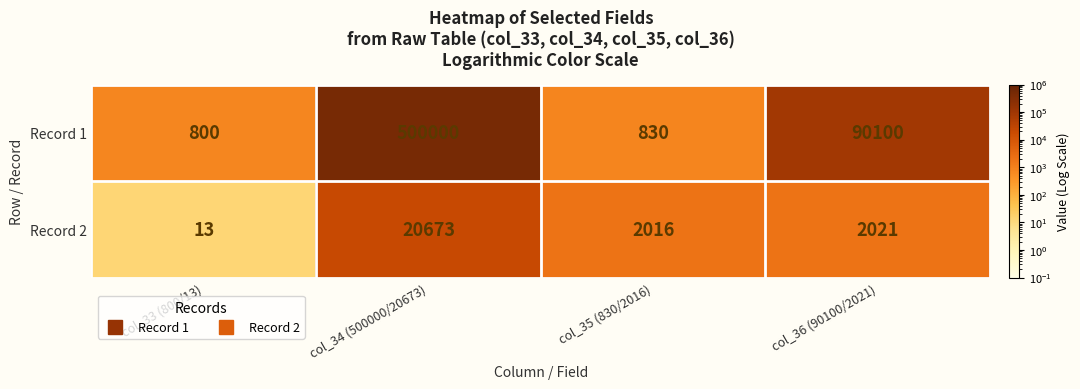

Count the number of categories in the chart.

4